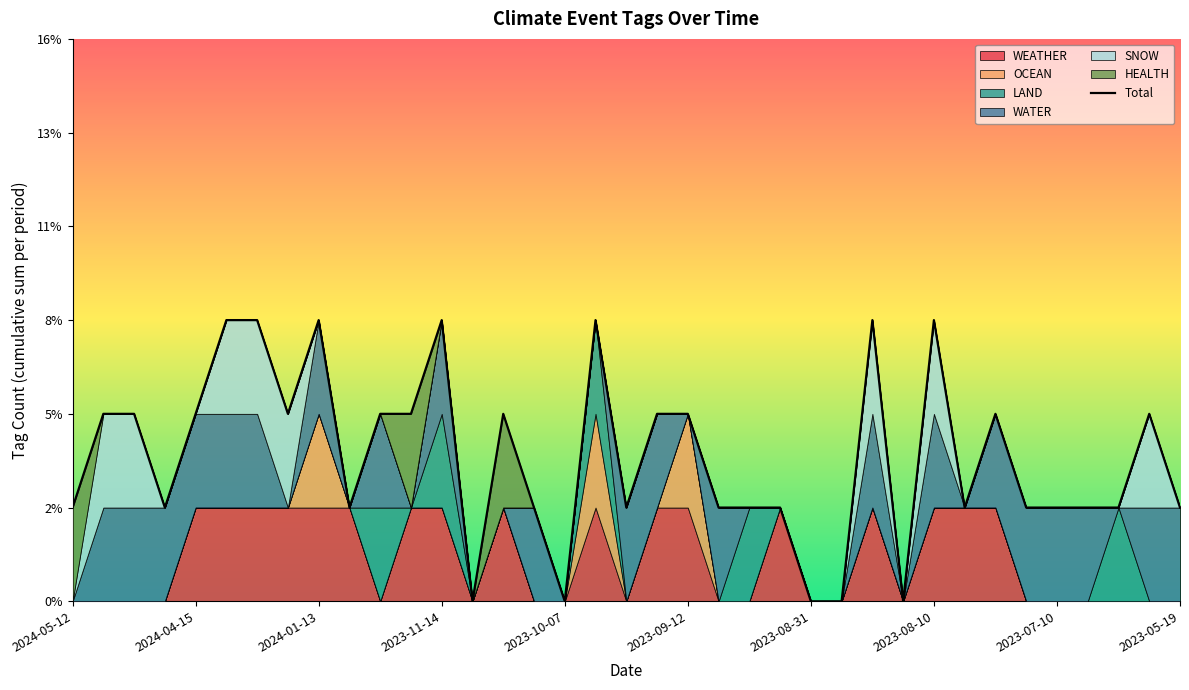

Reading left to right, what are all the values shown in this chart?

1	2	2	1	2	3	3	2	3	1	2	2	3	0	2	1	0	3	1	2	2	1	1	1	0	0	3	0	3	1	2	1	1	1	1	2	1